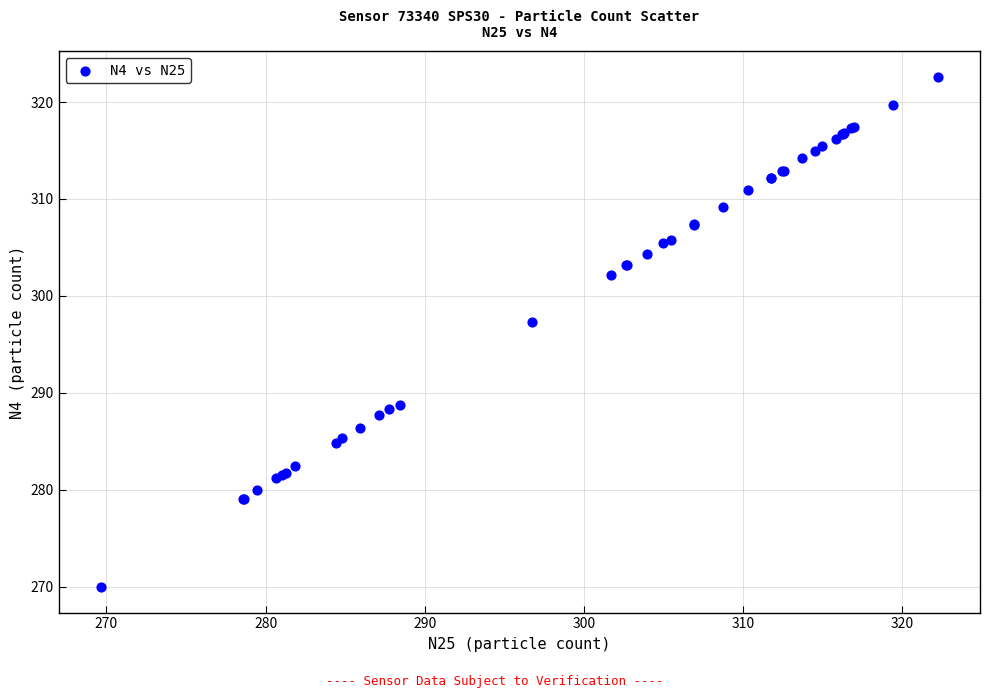

What Y value in the scatter plot is closest to 296?

297.3